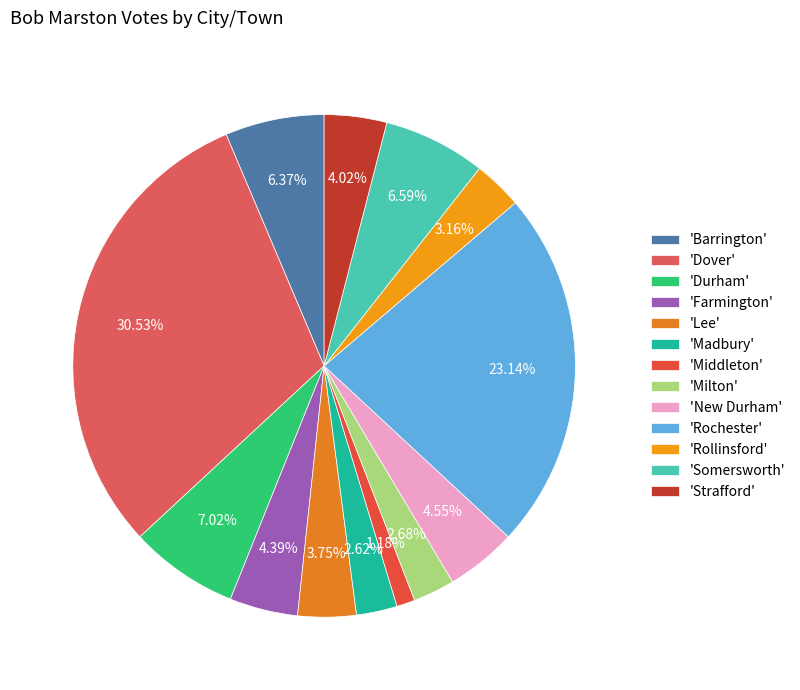

What is the smallest slice in the pie chart?

'Middleton'